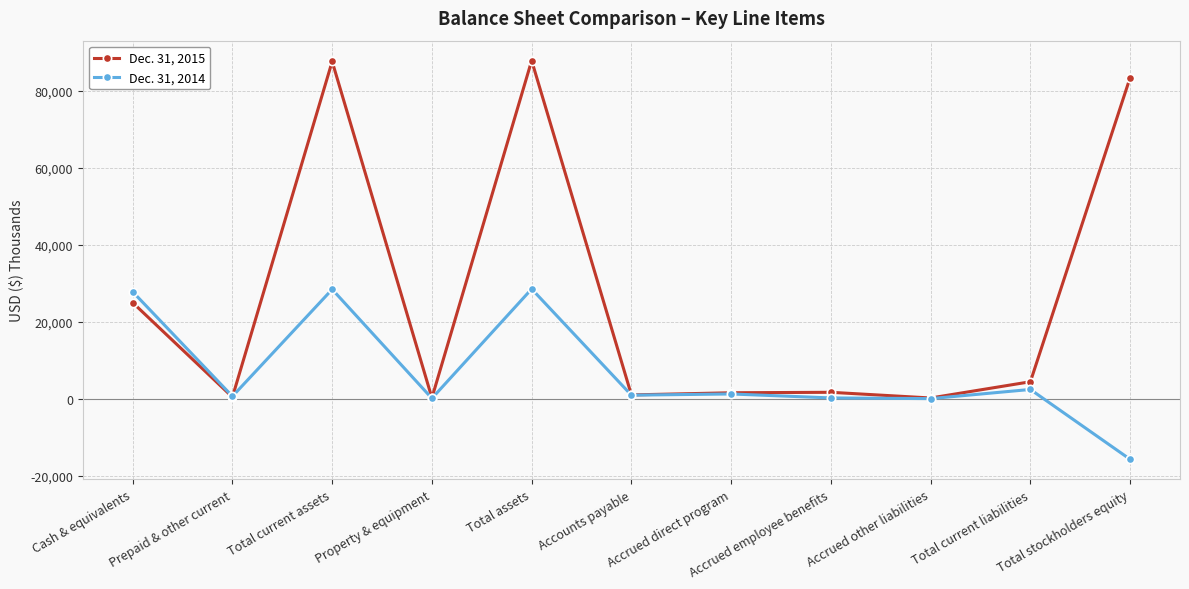

How many data points in Dec. 31, 2014 are less than 929?

5